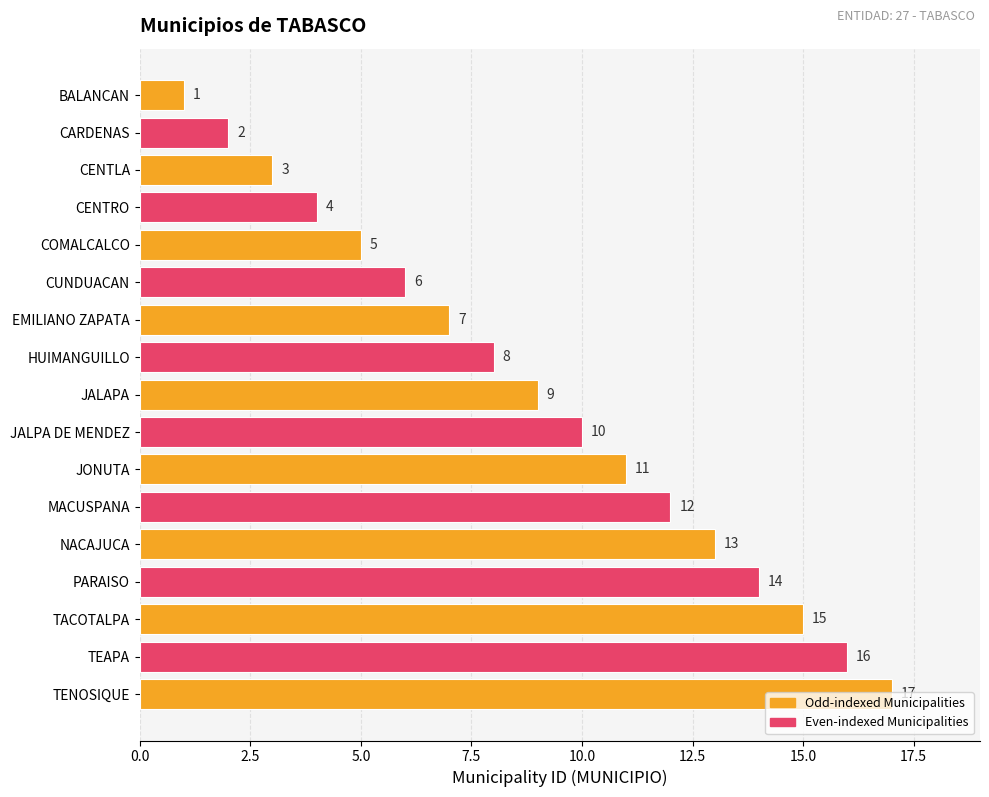

What is the smallest value displayed?

1